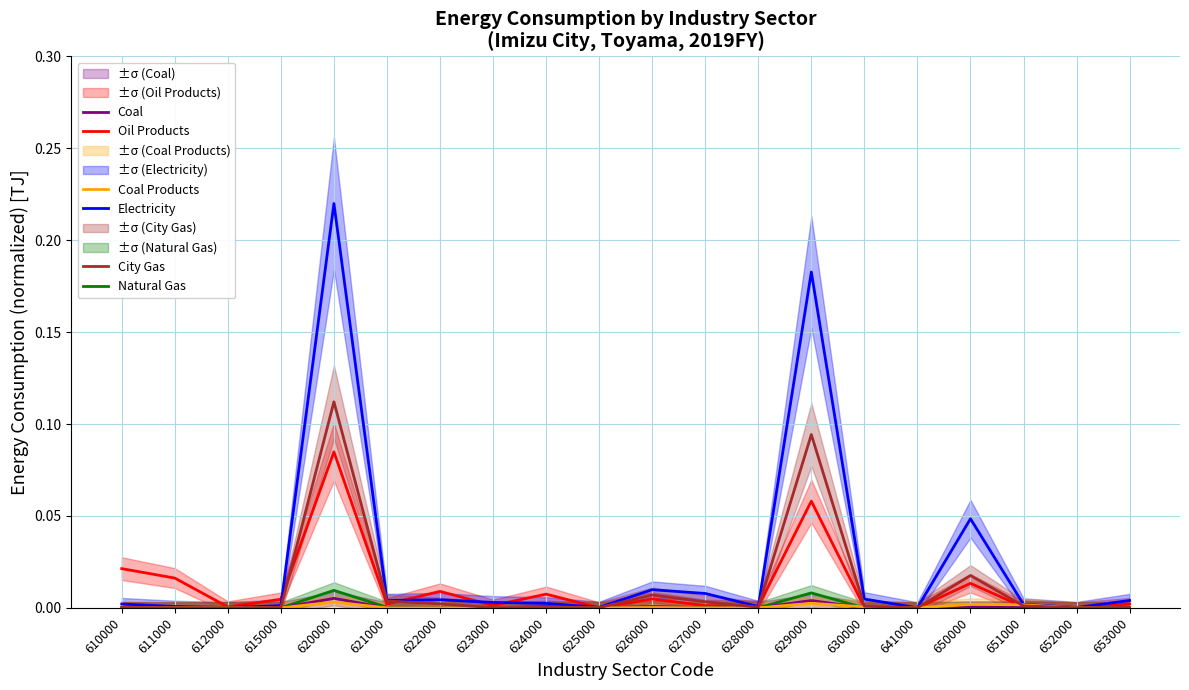

List the series in order of their peak value, lowest first.

Coal Products, Coal, Natural Gas, Oil Products, City Gas, Electricity